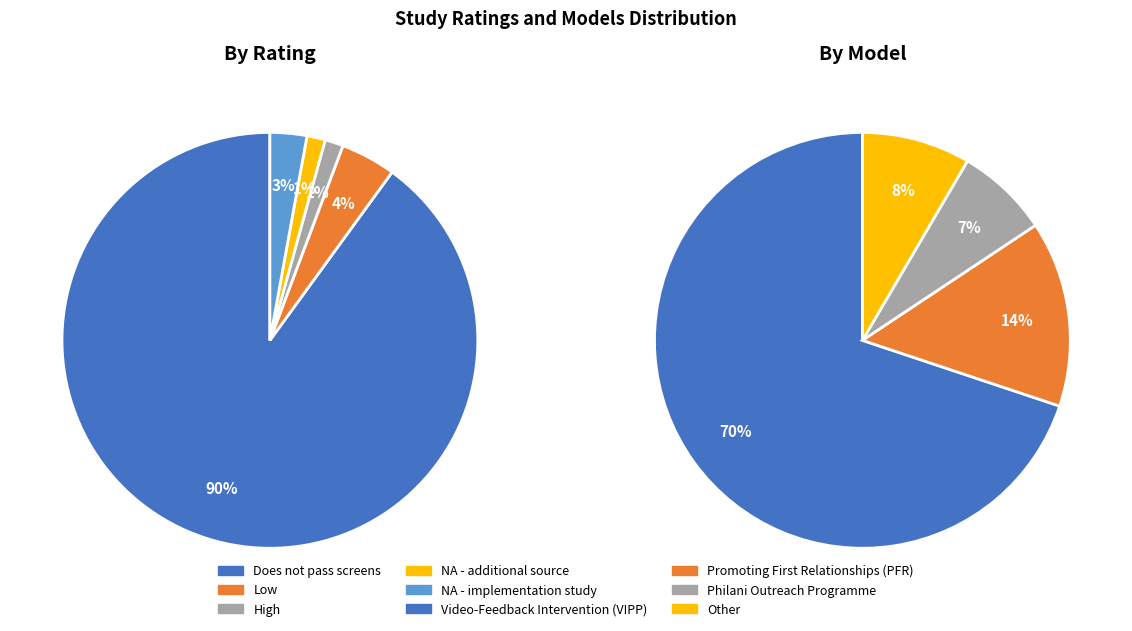

What is the largest slice in the pie chart?

Does not pass screens